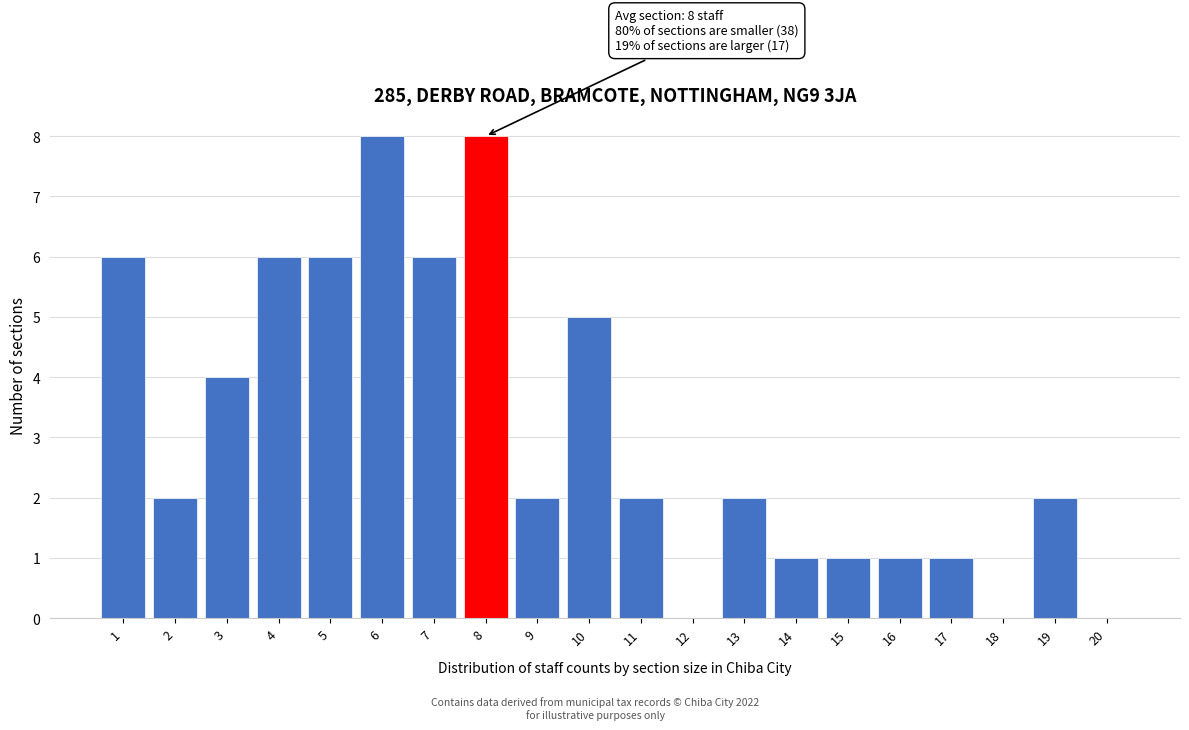

Reading right to left, extract all data points from this chart.

20=0	19=2	18=0	17=1	16=1	15=1	14=1	13=2	12=0	11=2	10=5	9=2	8=8	7=6	6=8	5=6	4=6	3=4	2=2	1=6